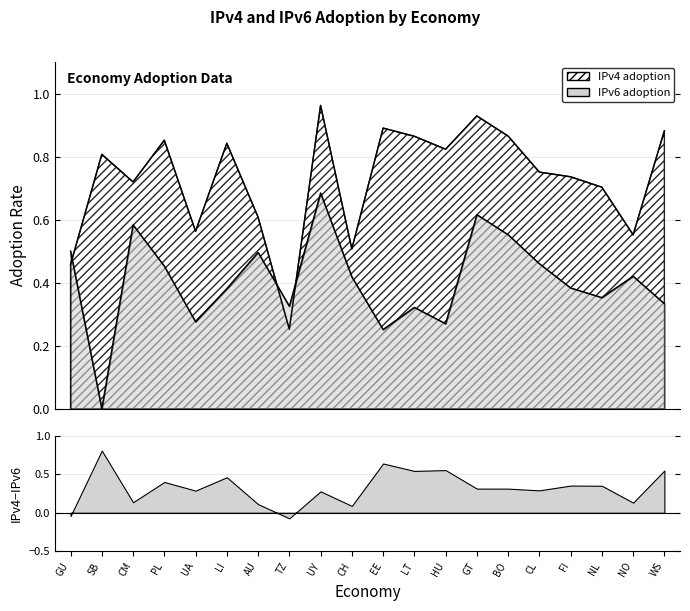

What is the maximum value shown in the chart?

1.0